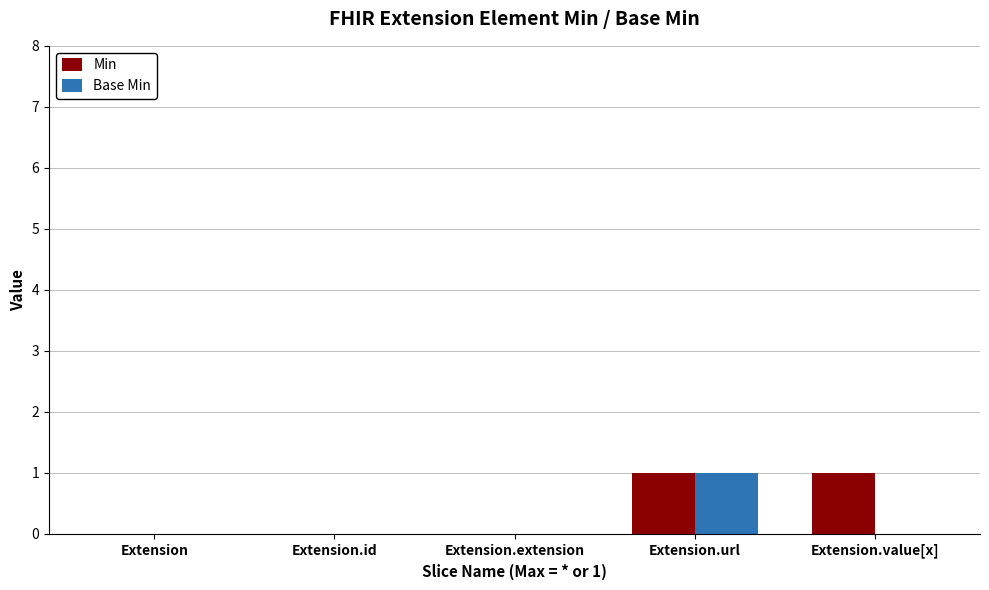

Is it true that Base Min equals 0 at Extension?

True